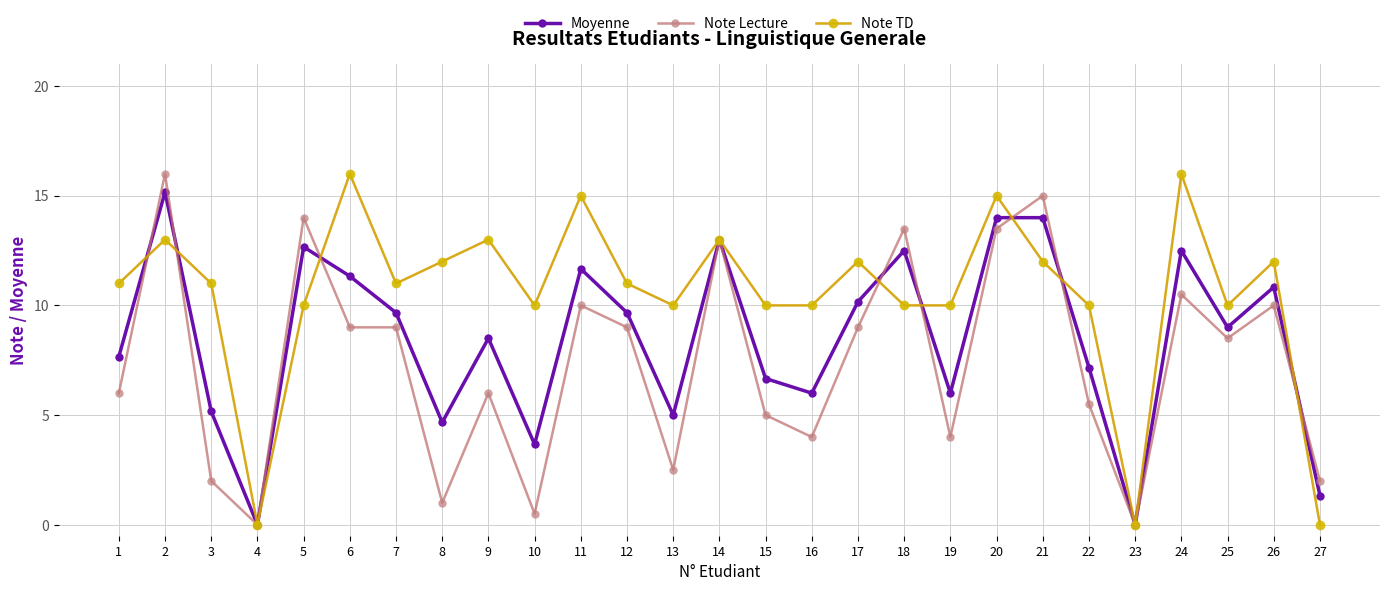

Reading left to right, extract all data points from this chart.

Moyenne: 7.7	15.2	5.2	0.0	12.7	11.3	9.7	4.7	8.5	3.7	11.7	9.7	5.0	13.0	6.7	6.0	10.2	12.5	6.0	14.0	14.0	7.2	0.0	12.5	9.0	10.8	1.3
Note Lecture: 6.0	16.0	2.0	0.0	14.0	9.0	9.0	1.0	6.0	0.5	10.0	9.0	2.5	13.0	5.0	4.0	9.0	13.5	4.0	13.5	15.0	5.5	0.0	10.5	8.5	10.0	2.0
Note TD: 11.0	13.0	11.0	0.0	10.0	16.0	11.0	12.0	13.0	10.0	15.0	11.0	10.0	13.0	10.0	10.0	12.0	10.0	10.0	15.0	12.0	10.0	0.0	16.0	10.0	12.0	0.0